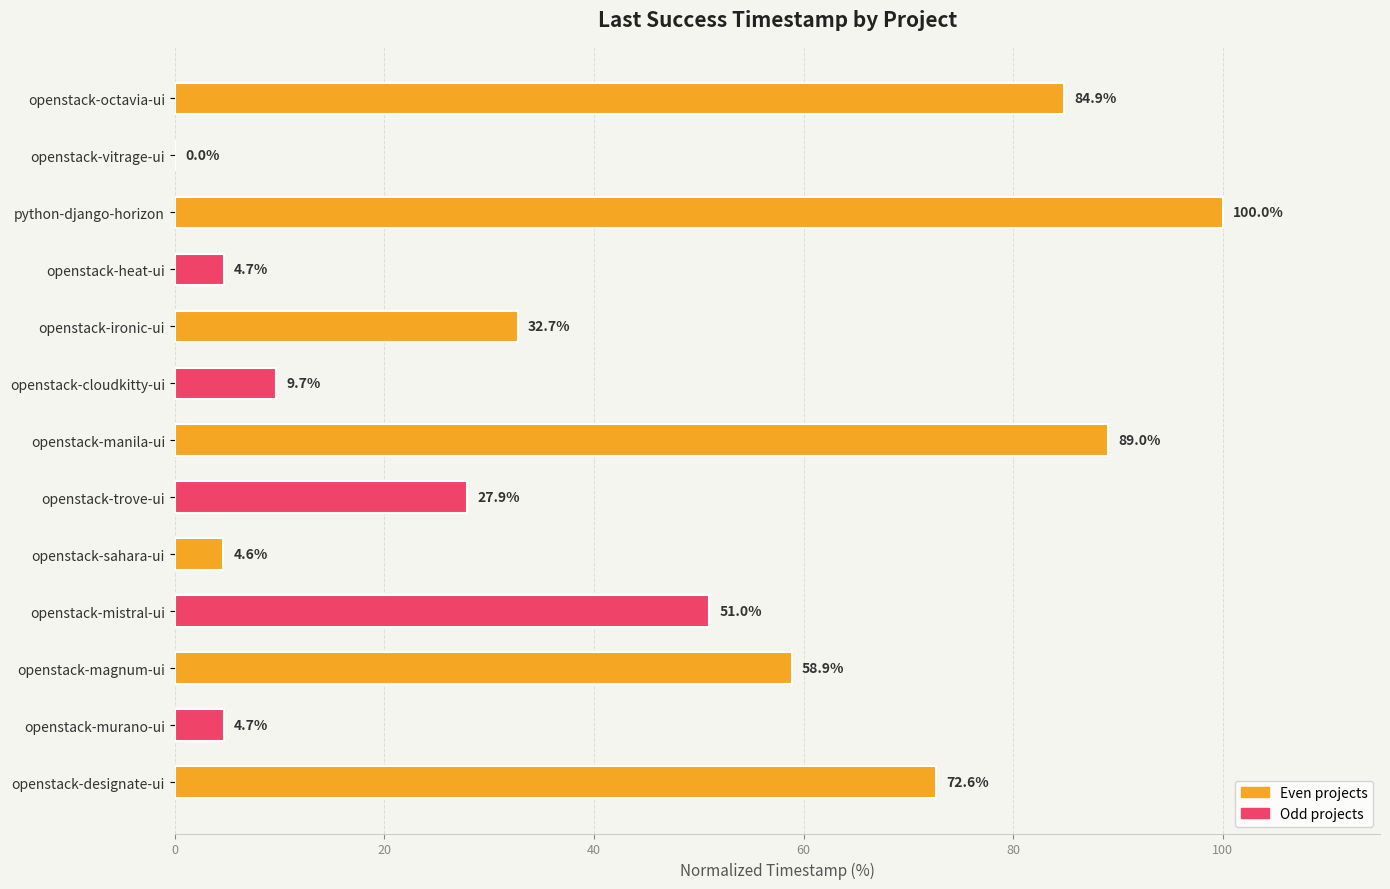

The chart shows a value of 100.0 at python-django-horizon. True or false?

True